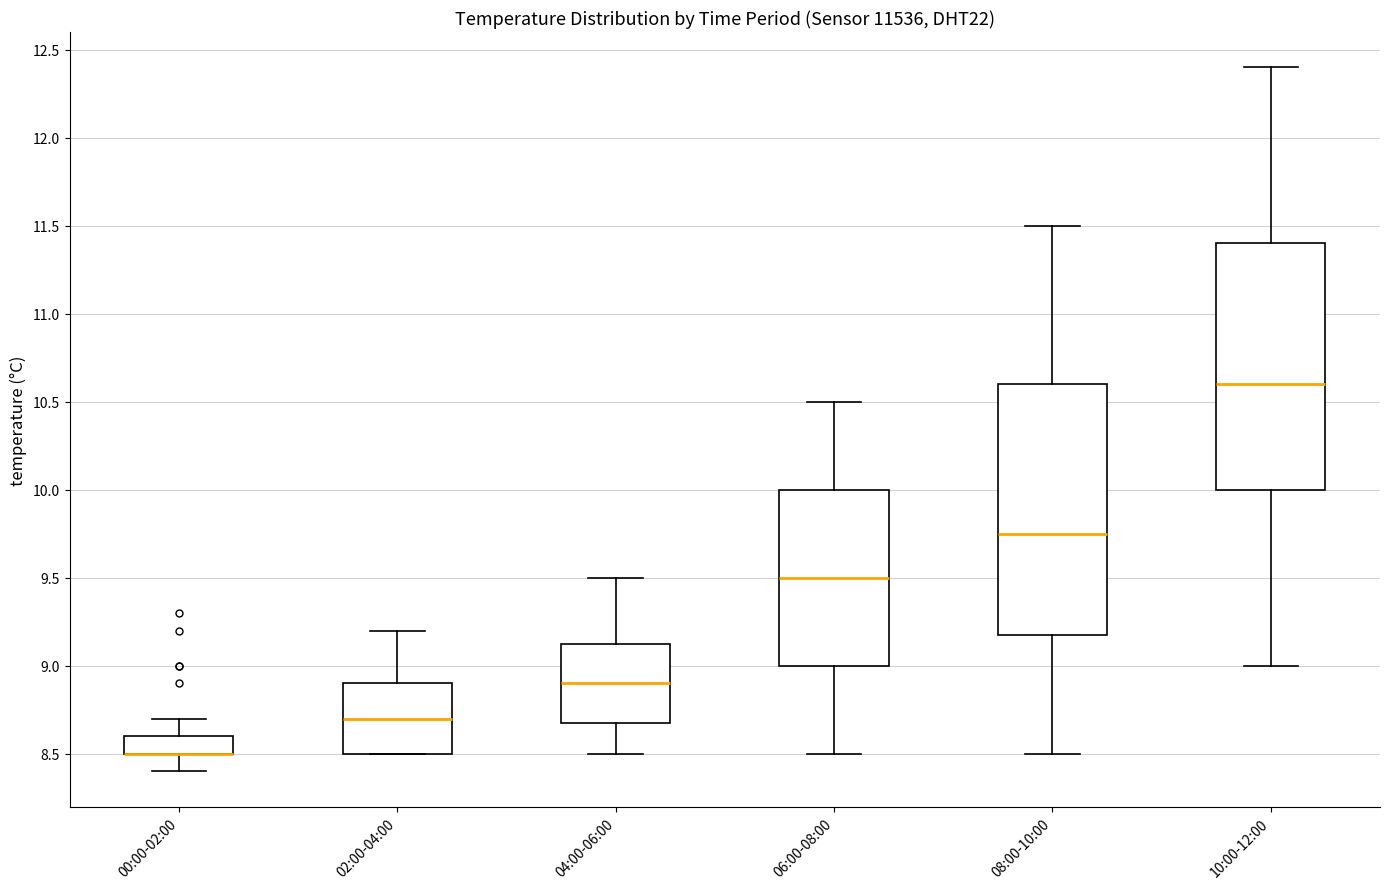

Reading left to right, transcribe this box plot: for each box, give where its median line is, the range the box spans, and where its two whiskers end, as read against the y-axis. The values are not printed on the chart, so give them approximately, as read against the axis.

00:00-02:00: median 8.50 (drawn on the box's lower edge), box 8.50 to 8.60, whiskers 8.40 to 8.70
02:00-04:00: median 8.70, box 8.50 to 8.90, whiskers 8.50 to 9.20
04:00-06:00: median 8.90, box 8.70 to 9.15, whiskers 8.50 to 9.50
06:00-08:00: median 9.50, box 9.00 to 10.00, whiskers 8.50 to 10.50
08:00-10:00: median 9.75, box 9.20 to 10.60, whiskers 8.50 to 11.50
10:00-12:00: median 10.60, box 10.00 to 11.40, whiskers 9.00 to 12.40